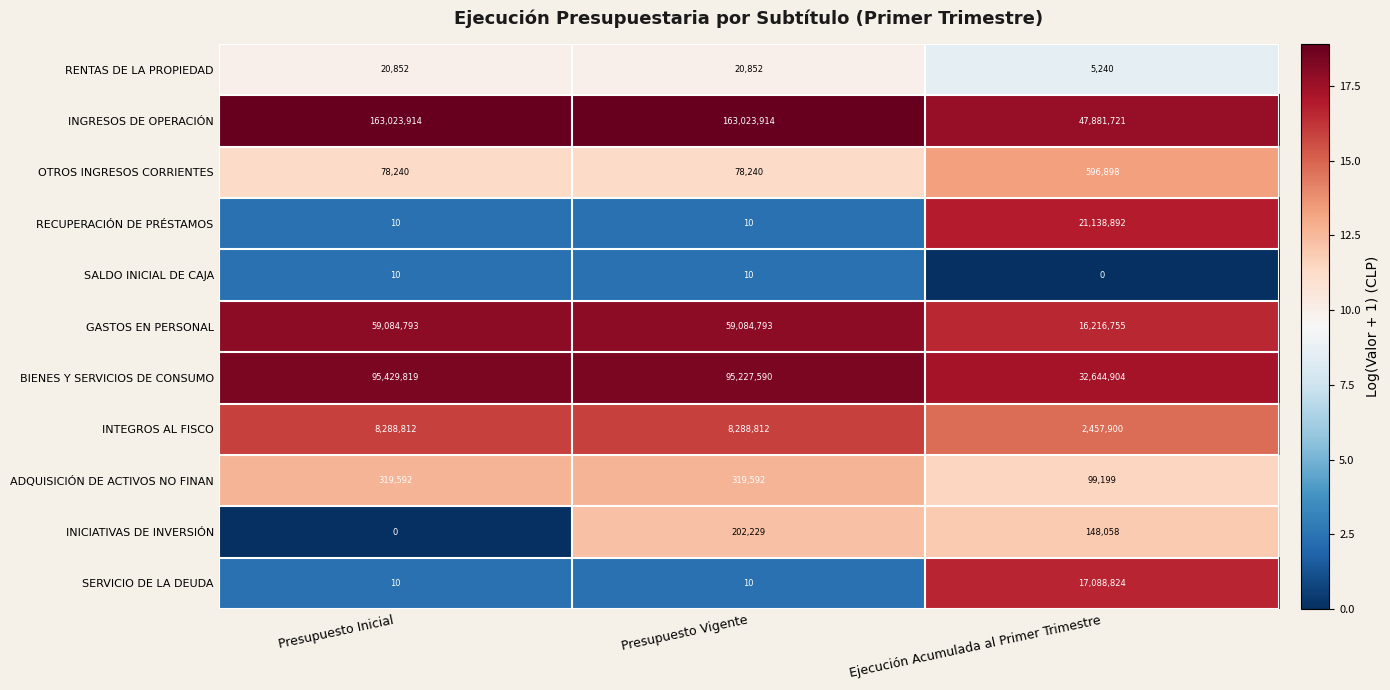

How many series are shown in this chart?

11